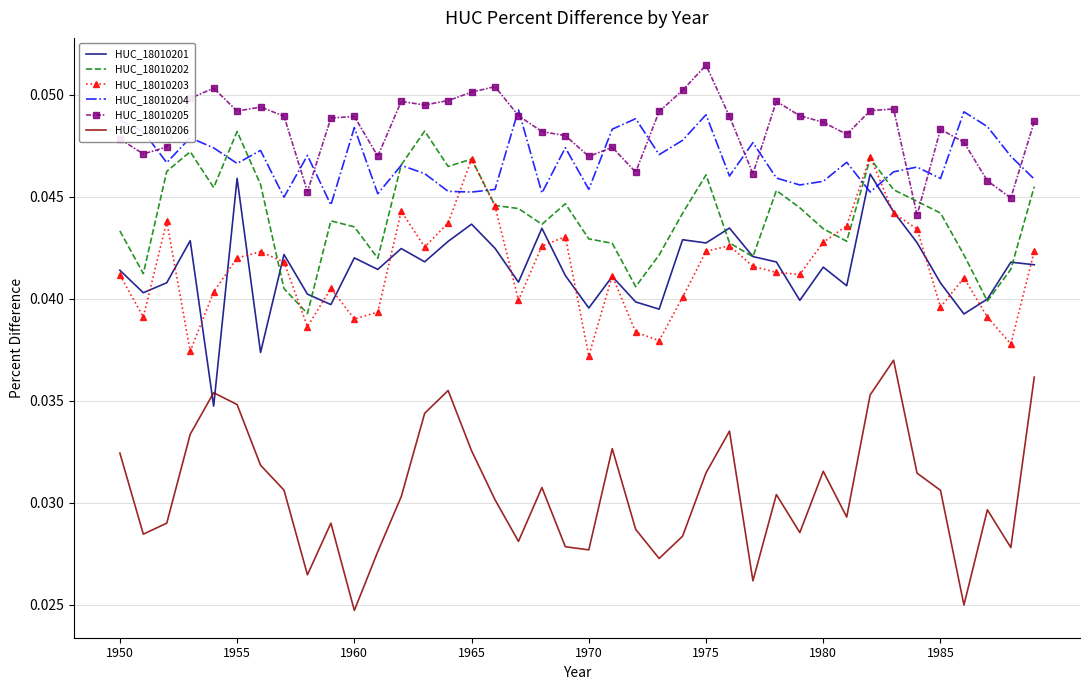

What are all the series names shown in the legend?

HUC_18010201, HUC_18010202, HUC_18010203, HUC_18010204, HUC_18010205, HUC_18010206